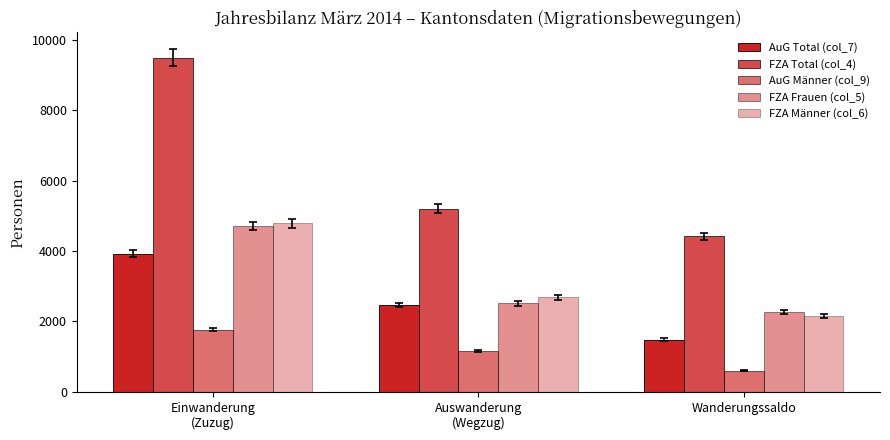

How many values in the FZA Total (col_4) series are below 5203?

1